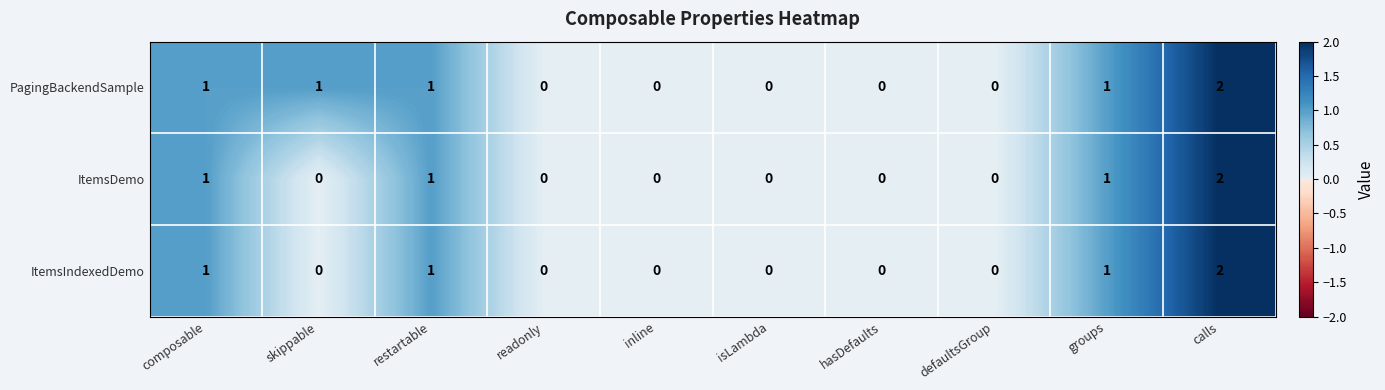

Which series changed the most between skippable and hasDefaults?

PagingBackendSample